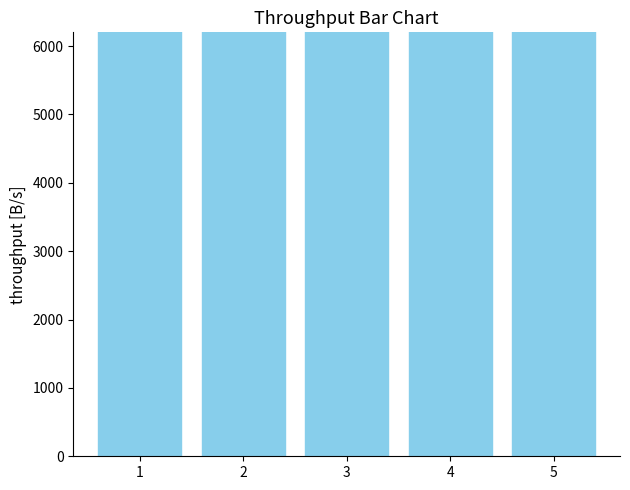

What is the difference between the values at 4 and 2?

28800